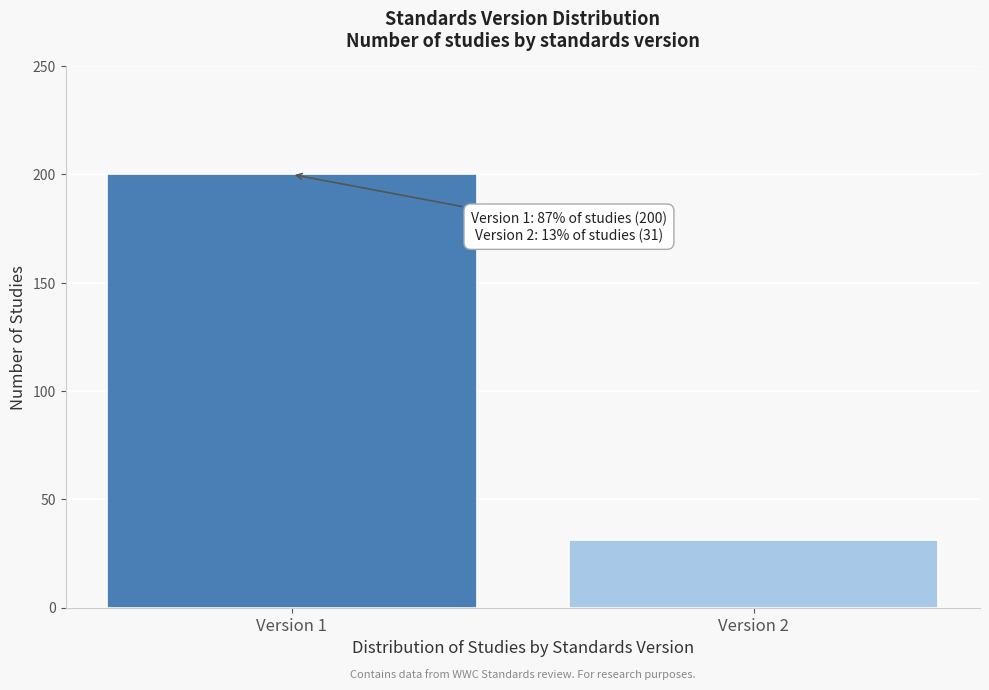

Reading left to right, what are all the values shown in this chart?

Version 1=200	Version 2=31